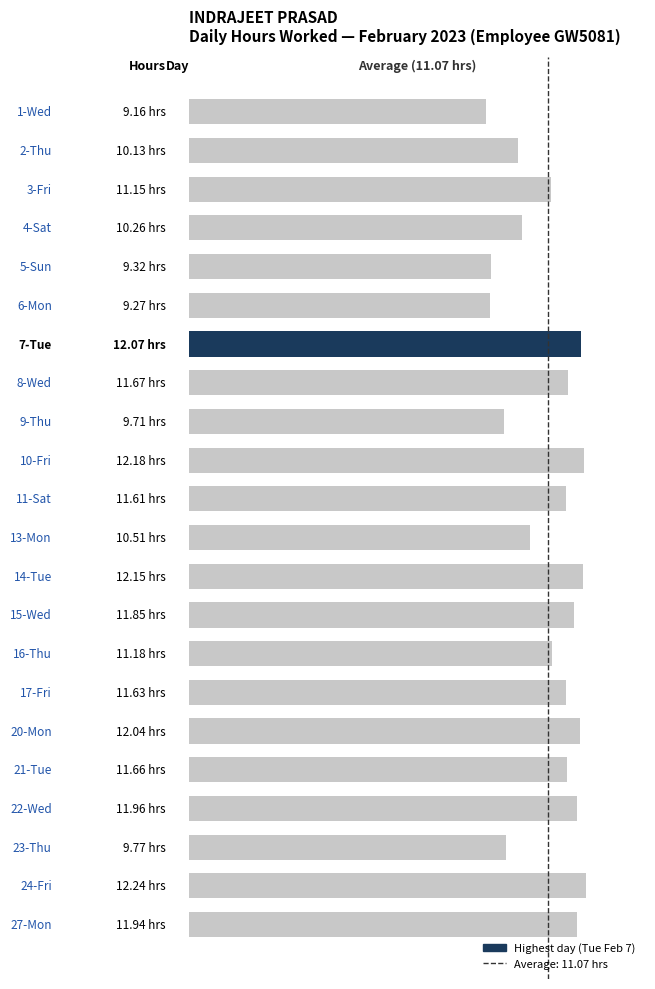

Are the bars horizontal?

Yes